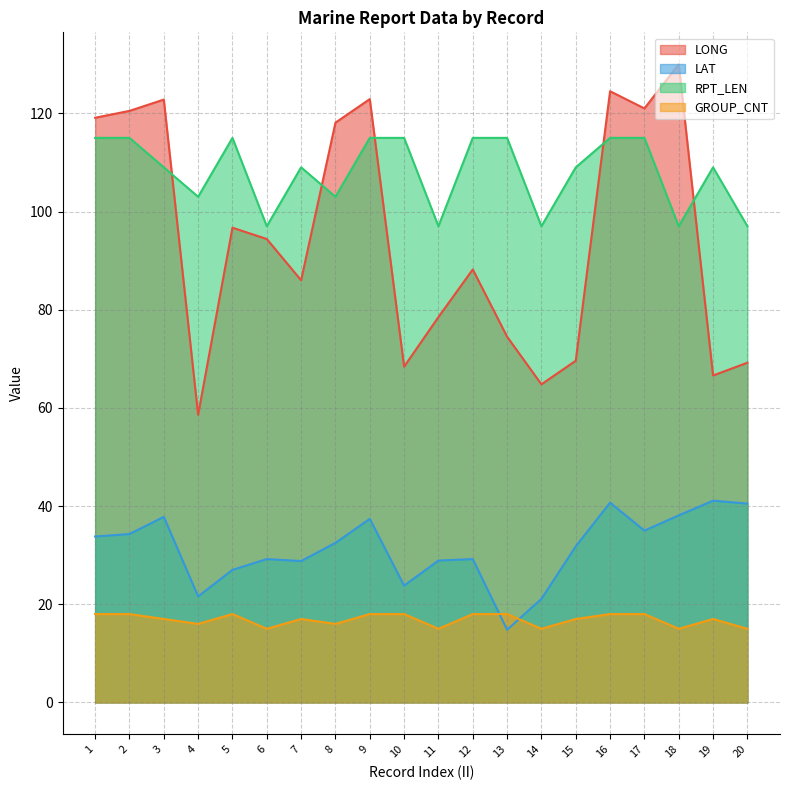

What is the difference between the RPT_LEN values at 6 and 5?

18.0